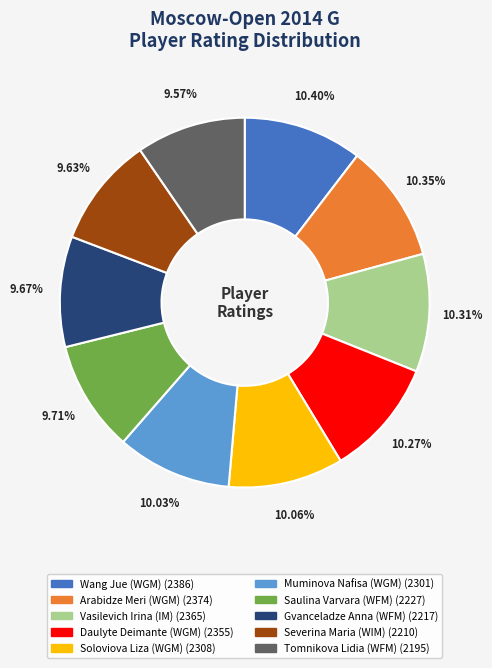

Is there any slice that represents more than half of the pie?

No